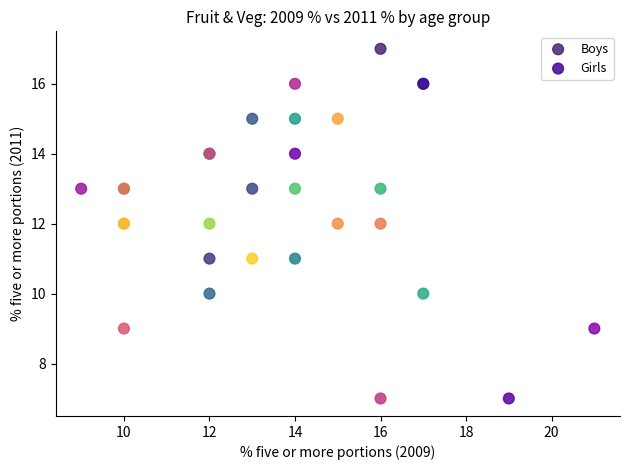

Which series reaches the maximum Y coordinate?

Boys